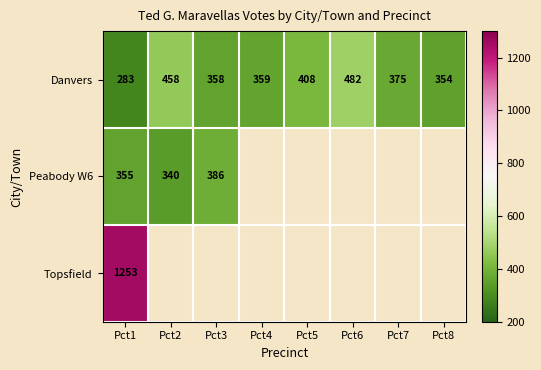

The Danvers series shows 309 at Pct2. True or false?

False